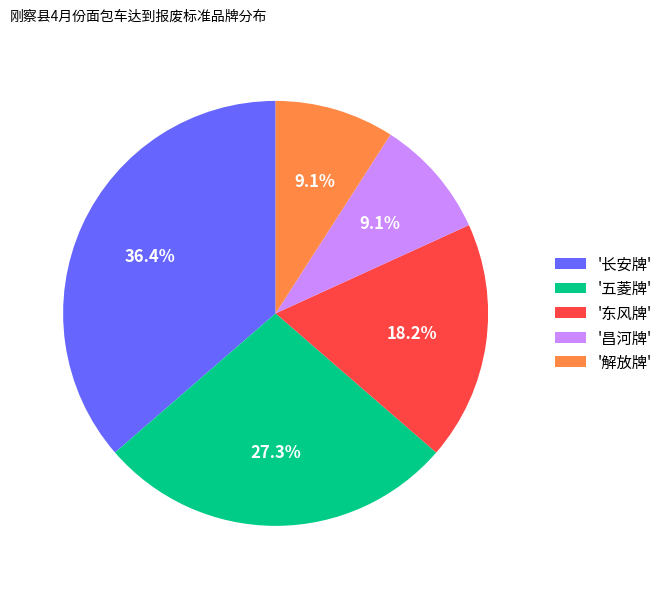

What is the largest slice in the pie chart?

'长安牌'